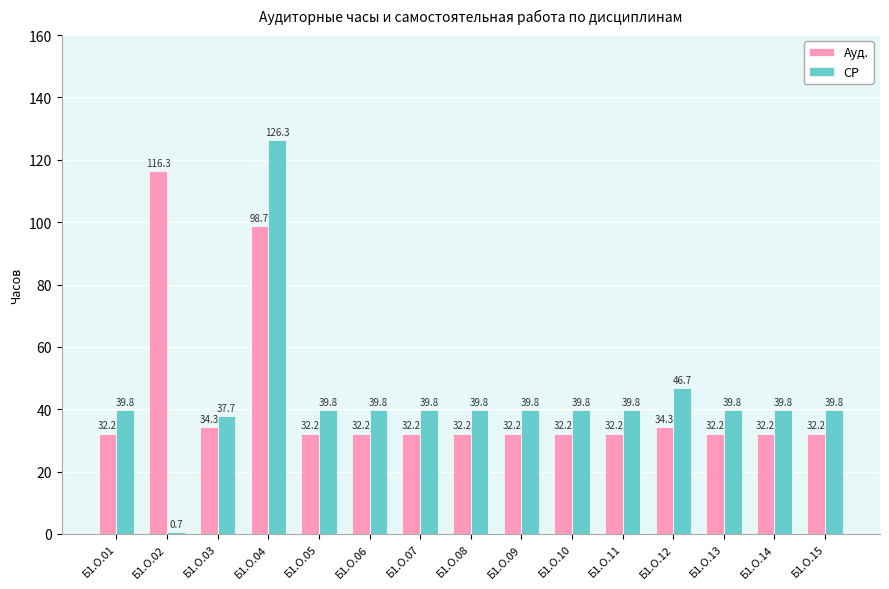

What is the spread (max minus min) of values at Б1.О.03?

3.4